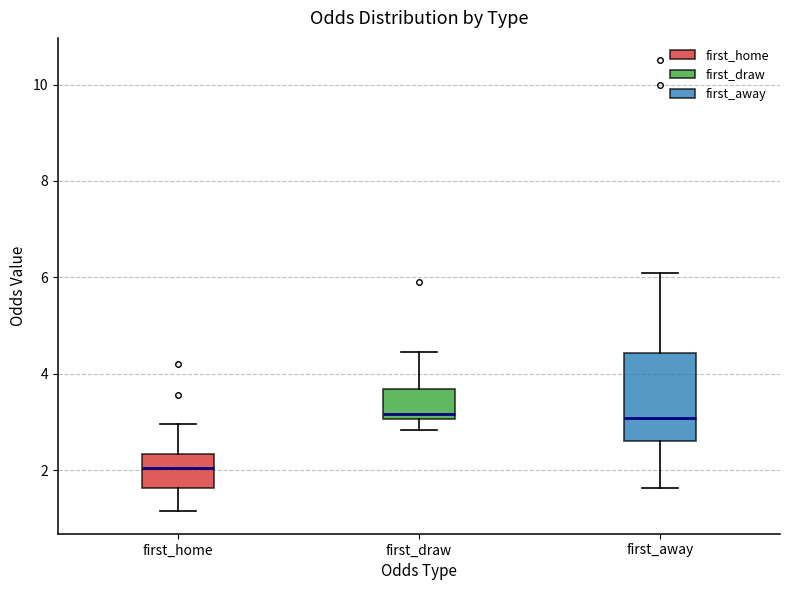

Reading left to right, read every box against the y-axis: the position of its median line, the range the box covers, and the ends of its whiskers. The values are not printed on the chart, so give them approximately, as read against the axis.

first_home: median 2.0, box 1.6 to 2.4, whiskers 1.2 to 3.0
first_draw: median 3.2, box 3.0 to 3.6, whiskers 2.8 to 4.4
first_away: median 3.0, box 2.6 to 4.4, whiskers 1.6 to 6.2